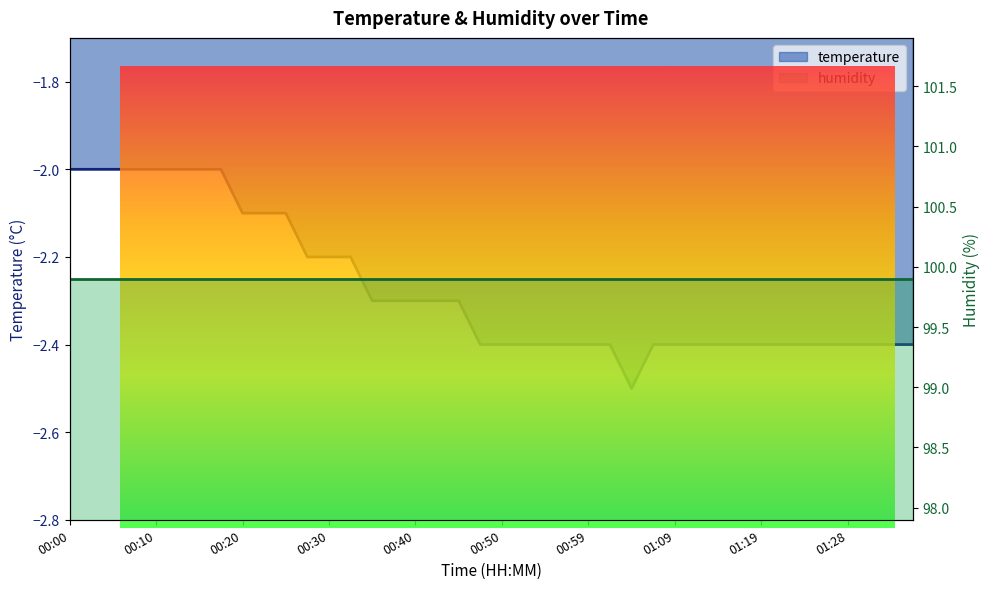

What is the change in value from 00:13 to 00:40?

-0.3